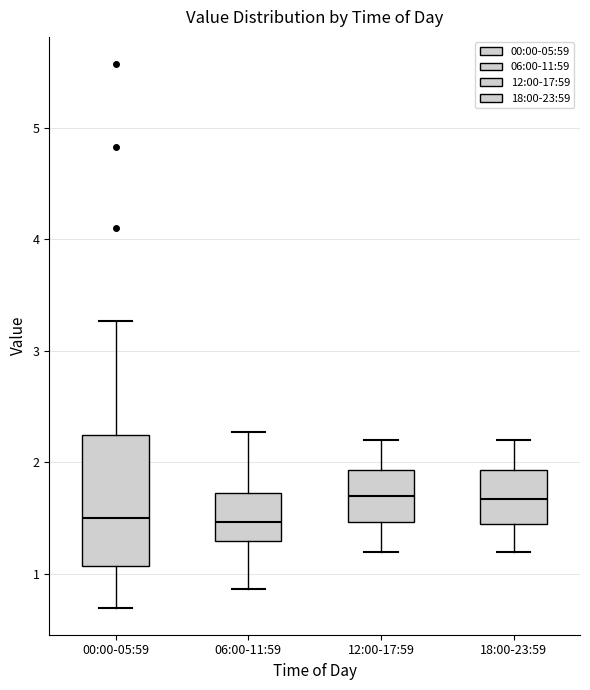

Reading left to right, transcribe this box plot: for each box, give where its median line is, the range the box spans, and where its two whiskers end, as read against the y-axis. The values are not printed on the chart, so give them approximately, as read against the axis.

00:00-05:59: median 1.5, box 1.1 to 2.2, whiskers 0.7 to 3.3
06:00-11:59: median 1.5, box 1.3 to 1.7, whiskers 0.9 to 2.3
12:00-17:59: median 1.7, box 1.5 to 1.9, whiskers 1.2 to 2.2
18:00-23:59: median 1.7, box 1.5 to 1.9, whiskers 1.2 to 2.2